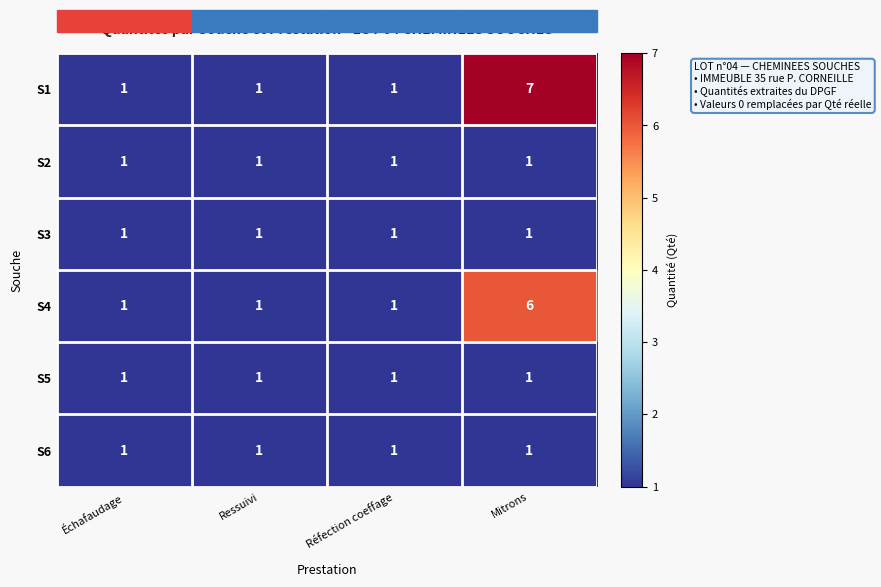

What is the sum of all S3 values?

4